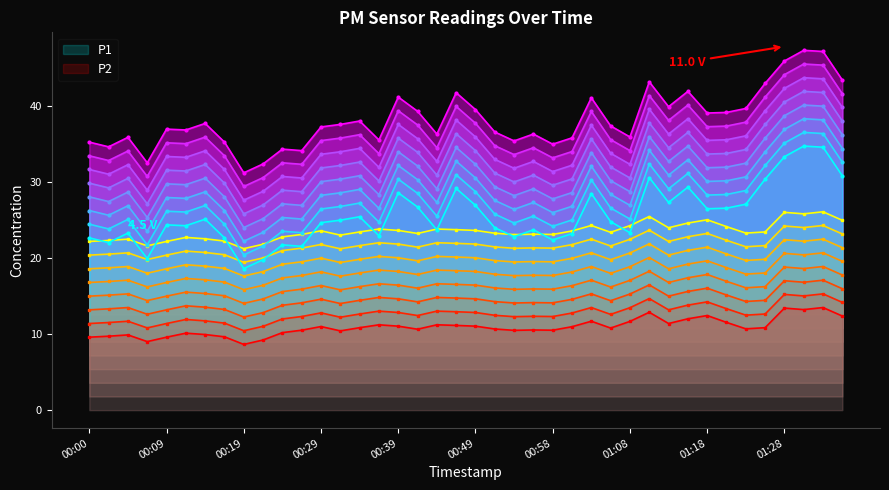

True or false: P2 and P1 cross at least once.

False